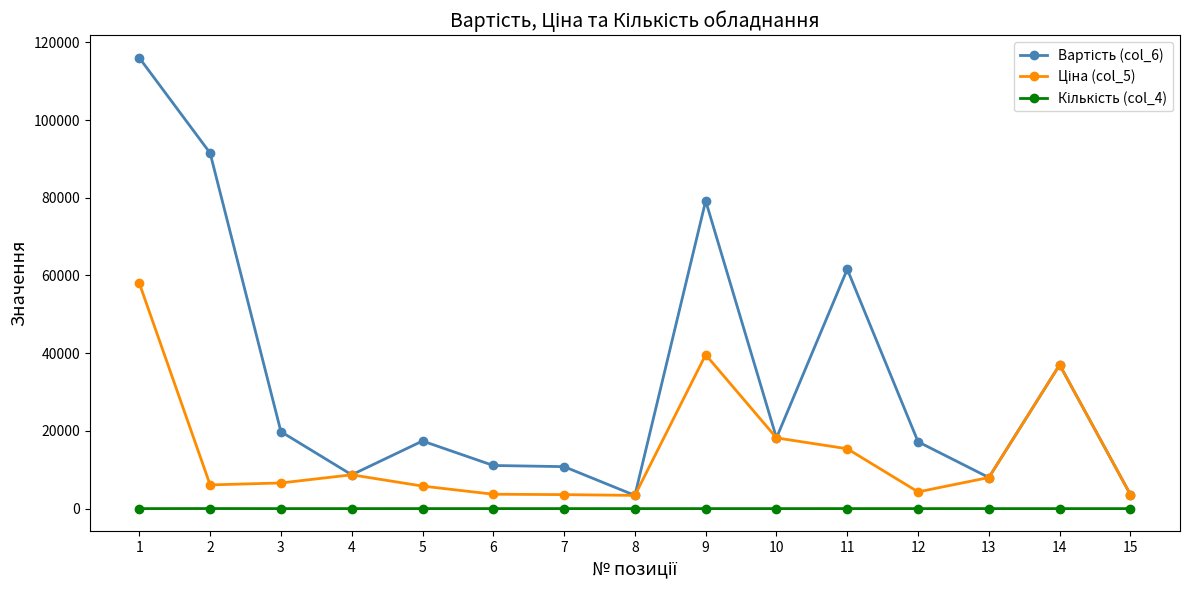

What is the sum of the Кількість (col_4) values at 5 and 4?

4